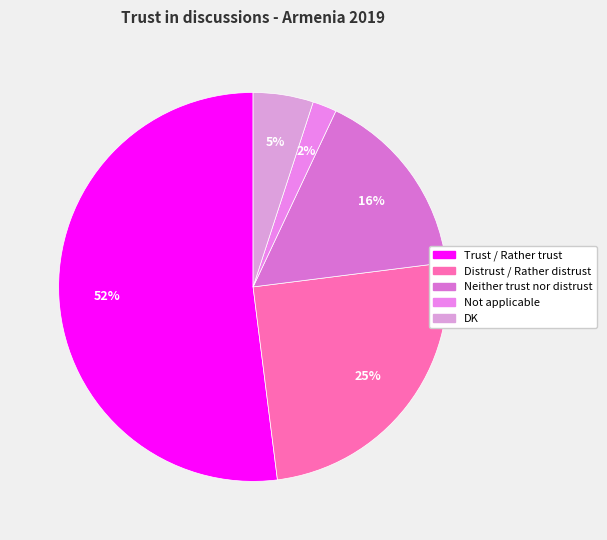

To the nearest percent, what percentage of the pie is Not applicable?

2%